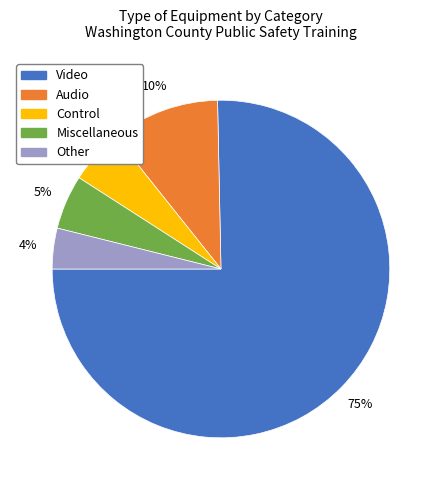

Combined, do Miscellaneous and Video account for over 50%?

Yes